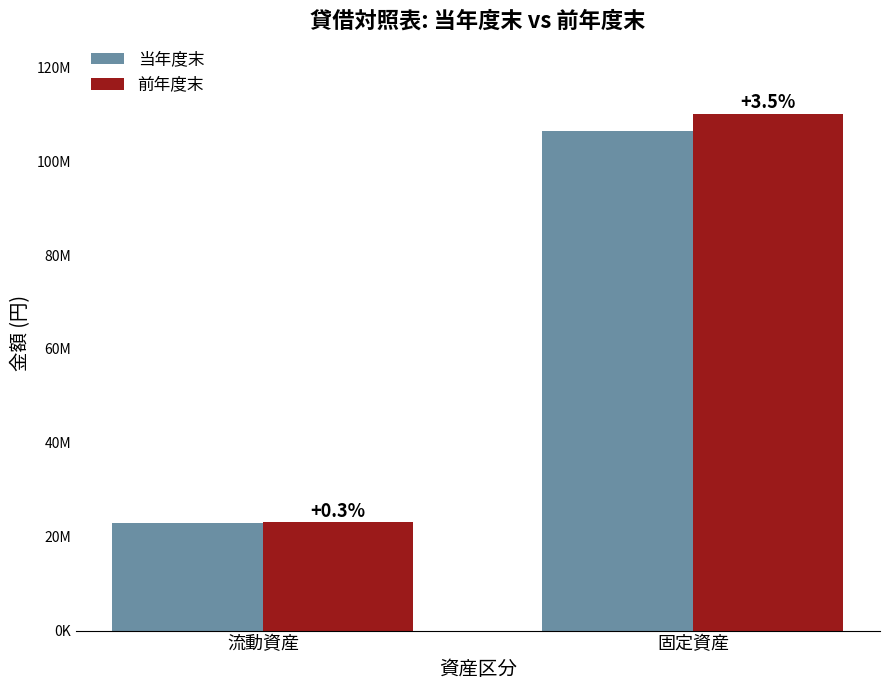

At how many categories does at least one series exceed 31487387?

1